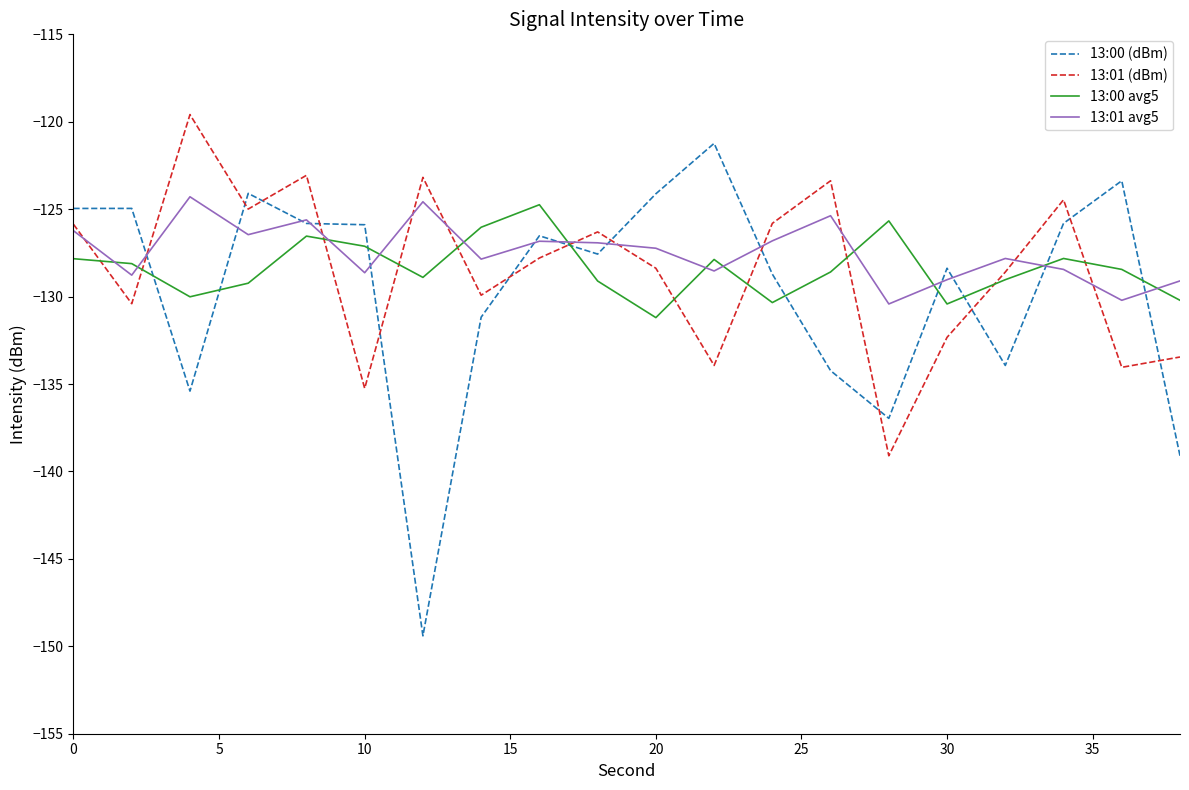

What is the maximum value shown in the chart?

-119.6